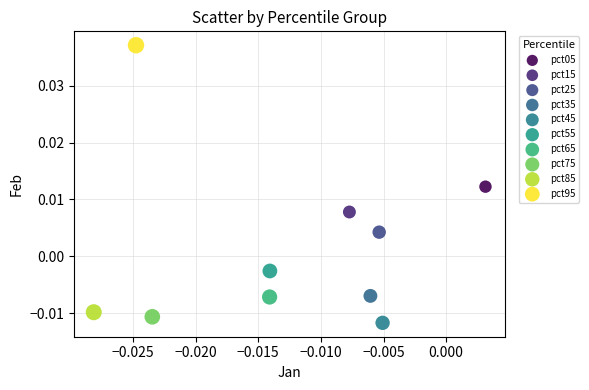

What are all the series names shown in the legend?

pct05, pct15, pct25, pct35, pct45, pct55, pct65, pct75, pct85, pct95